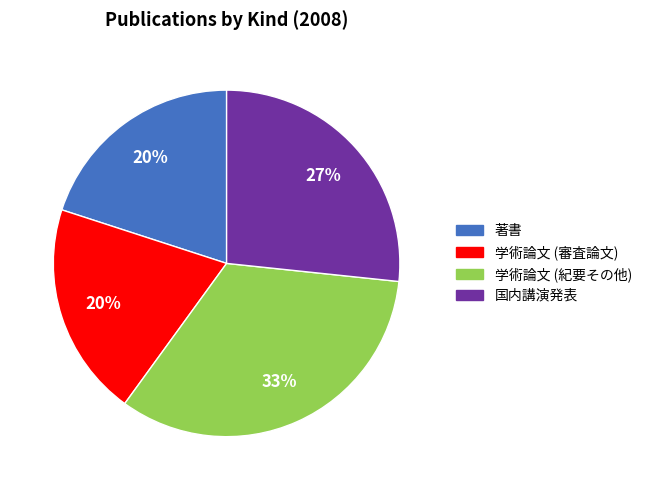

What percentage is the 学術論文 (紀要その他) slice, to the nearest percent?

33%